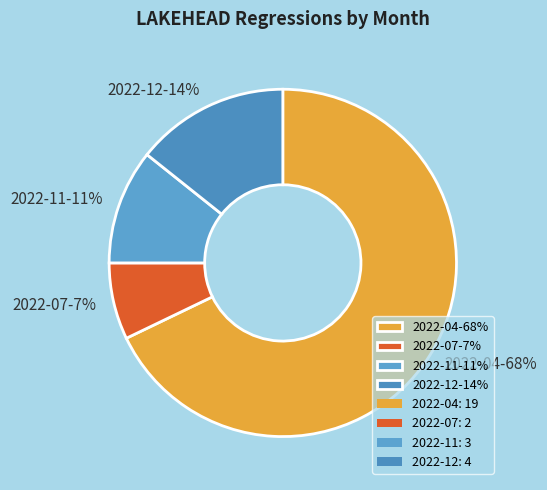

Which category has the smallest portion of the pie?

2022-07-7%